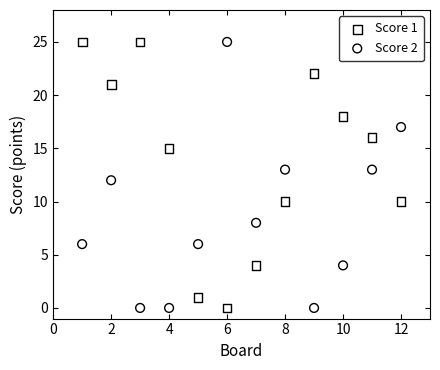

Across all data points, what is the range of Y values (max minus min)?

25